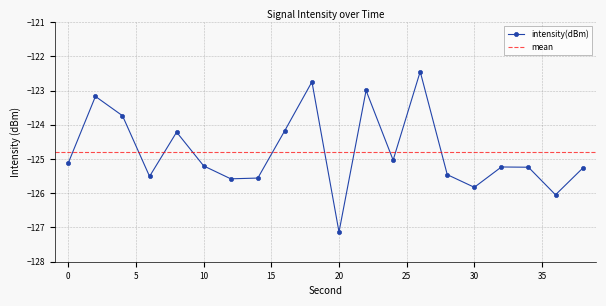

At which category does the chart reach its minimum across all series?

20